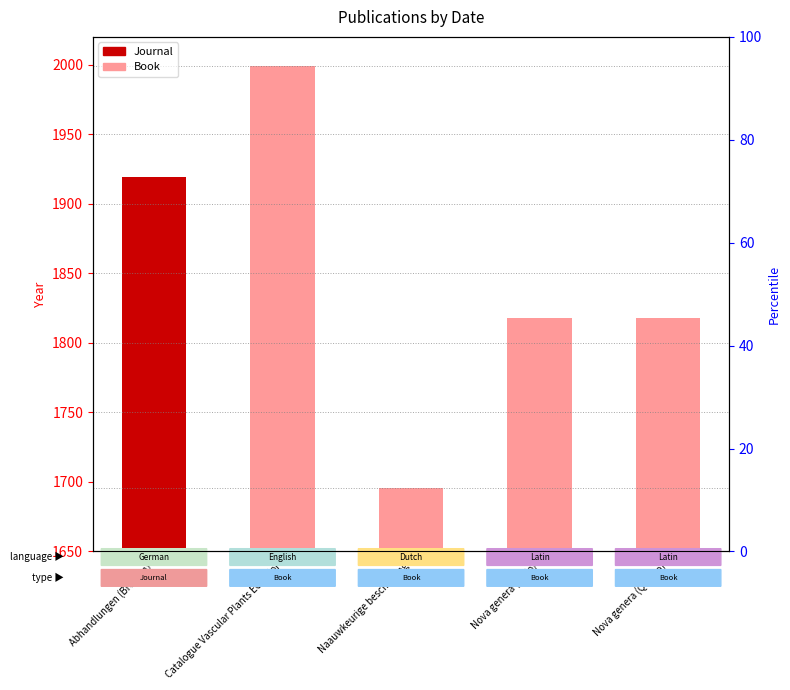

What is the ratio of the value at Naauwkeurige beschryving to the value at Nova genera (Quarto)?

0.9